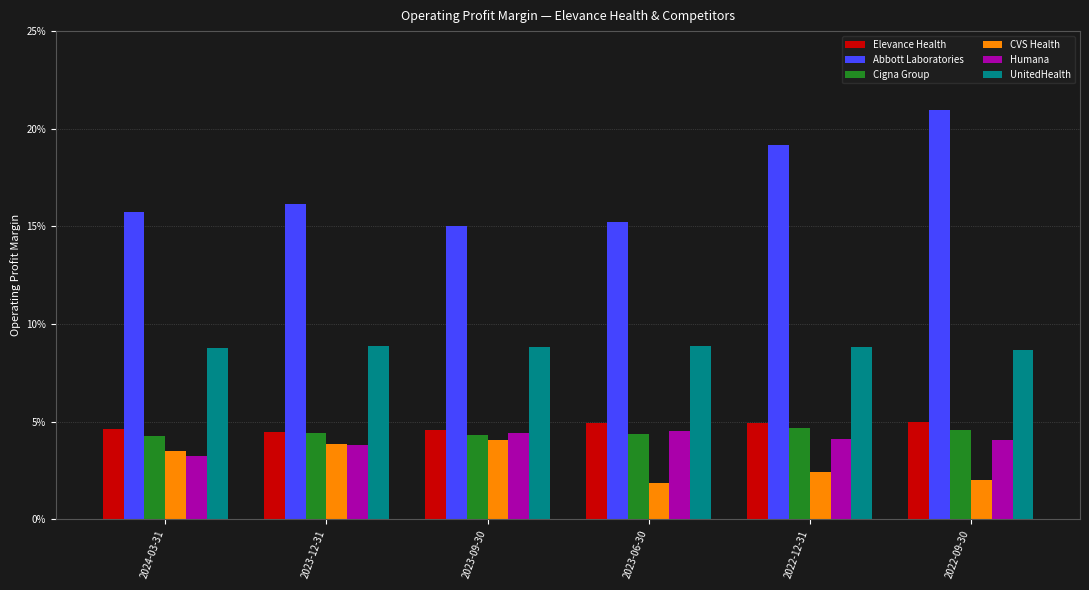

Which series has the largest total across all categories?

Abbott Laboratories